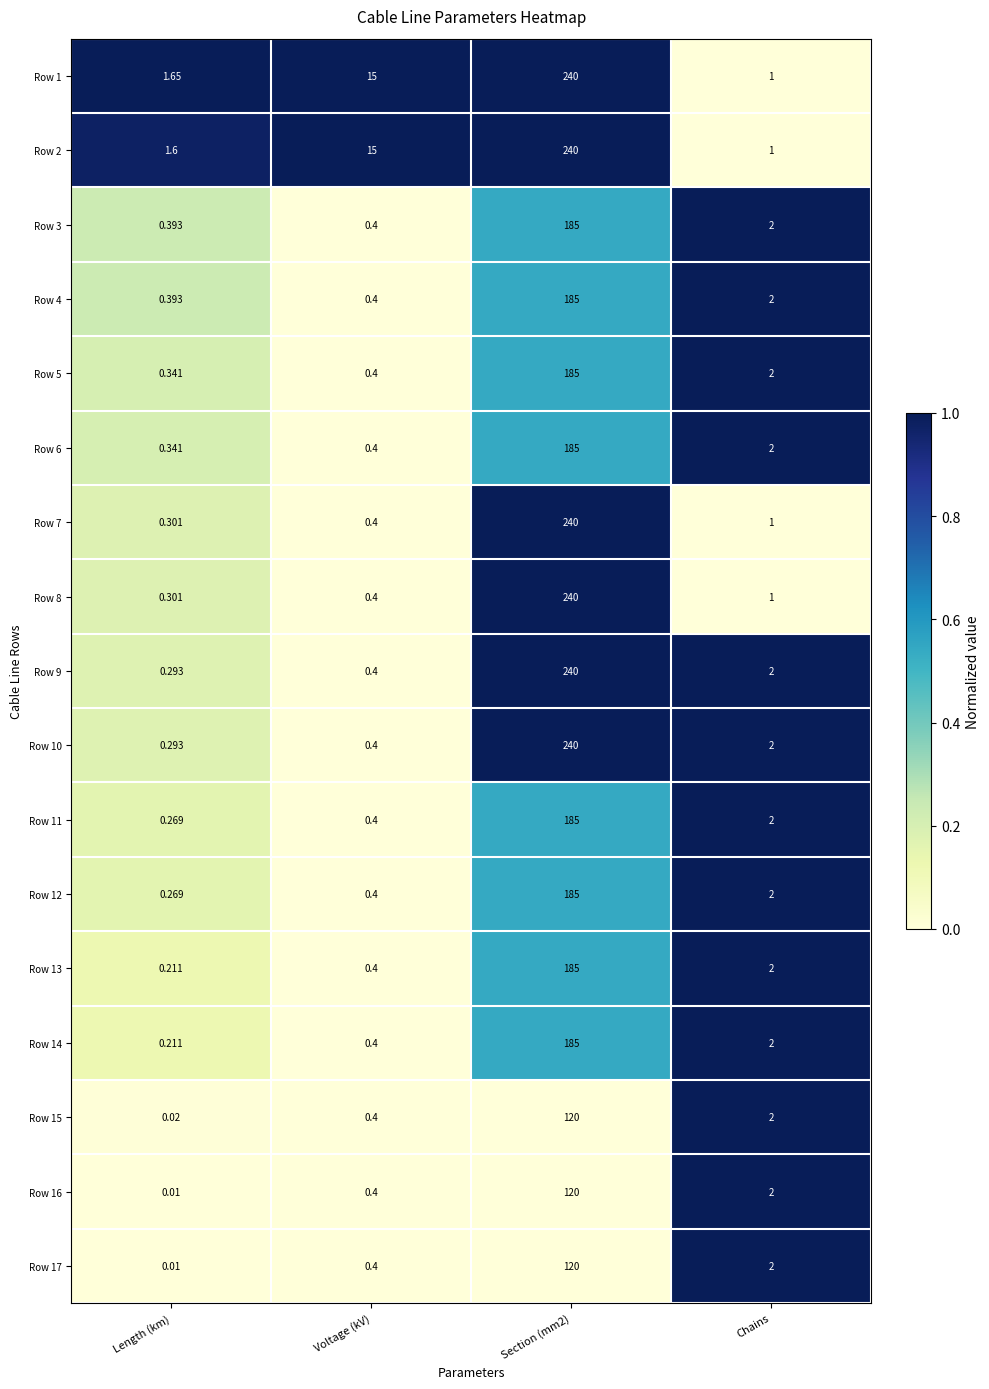

Which label corresponds to the smallest value in the chart?

Length (km)